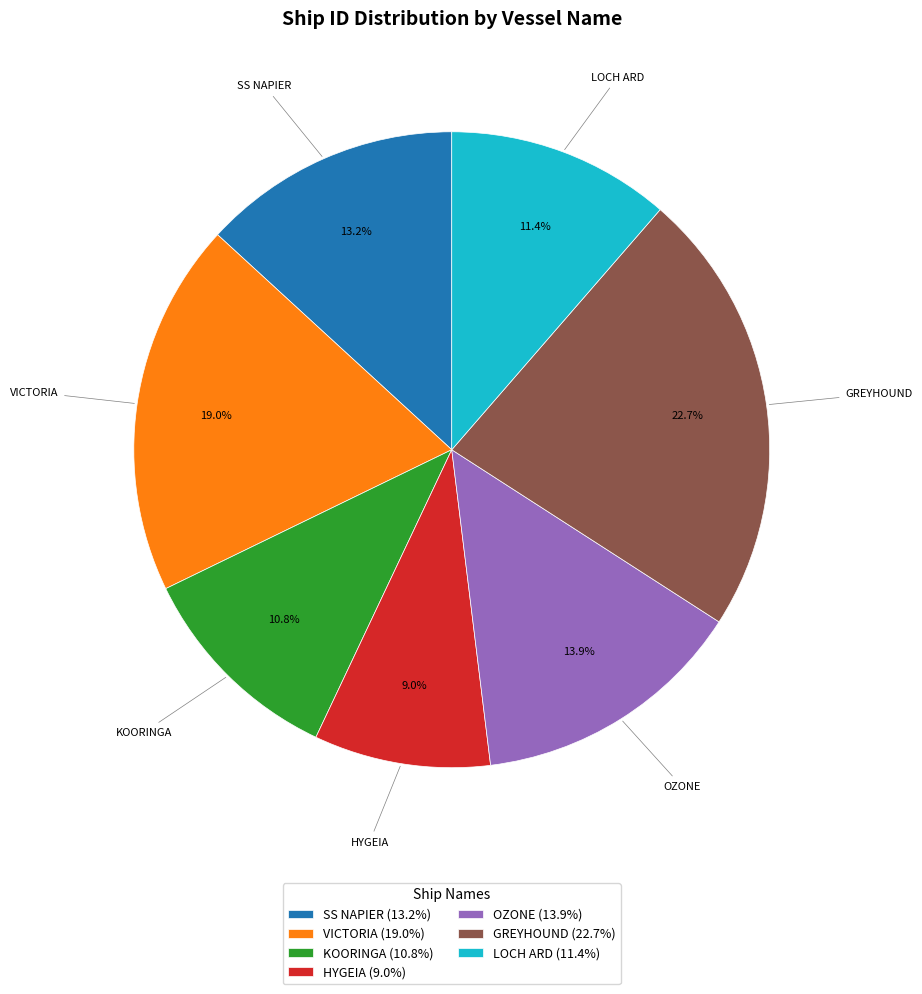

Which category has the smallest portion of the pie?

HYGEIA